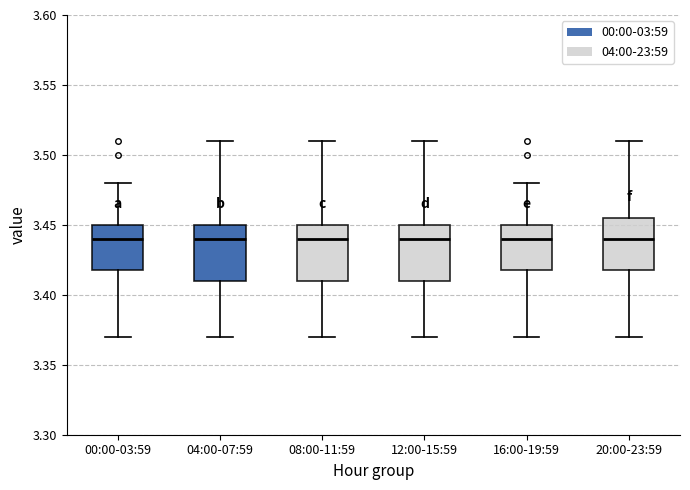

Reading left to right, read every box against the y-axis: the position of its median line, the range the box covers, and the ends of its whiskers. The values are not printed on the chart, so give them approximately, as read against the axis.

00:00-03:59: median 3.440, box 3.420 to 3.450, whiskers 3.370 to 3.480
04:00-07:59: median 3.440, box 3.410 to 3.450, whiskers 3.370 to 3.510
08:00-11:59: median 3.440, box 3.410 to 3.450, whiskers 3.370 to 3.510
12:00-15:59: median 3.440, box 3.410 to 3.450, whiskers 3.370 to 3.510
16:00-19:59: median 3.440, box 3.420 to 3.450, whiskers 3.370 to 3.480
20:00-23:59: median 3.440, box 3.420 to 3.455, whiskers 3.370 to 3.510